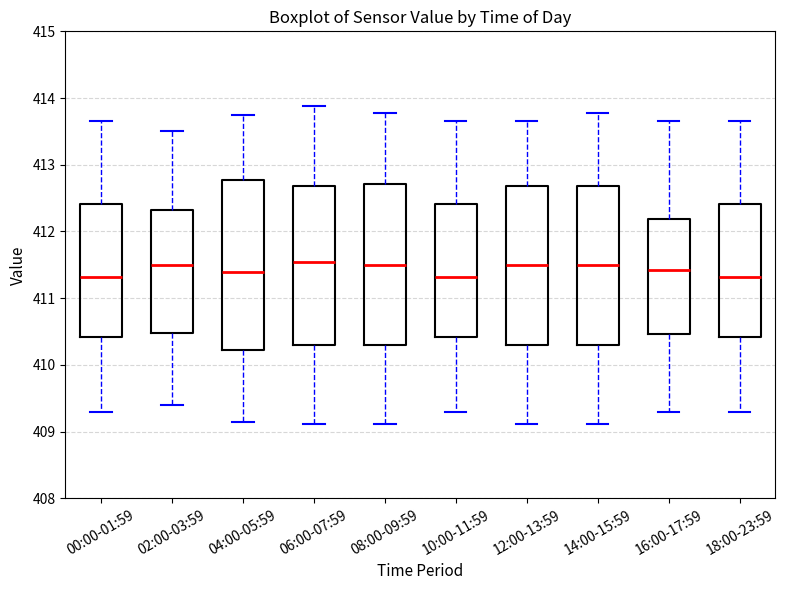

Reading left to right, read every box against the y-axis: the position of its median line, the range the box covers, and the ends of its whiskers. The values are not printed on the chart, so give them approximately, as read against the axis.

00:00-01:59: median 411.3, box 410.4 to 412.4, whiskers 409.3 to 413.7
02:00-03:59: median 411.5, box 410.5 to 412.3, whiskers 409.4 to 413.5
04:00-05:59: median 411.4, box 410.2 to 412.8, whiskers 409.2 to 413.8
06:00-07:59: median 411.6, box 410.3 to 412.7, whiskers 409.1 to 413.9
08:00-09:59: median 411.5, box 410.3 to 412.7, whiskers 409.1 to 413.8
10:00-11:59: median 411.3, box 410.4 to 412.4, whiskers 409.3 to 413.7
12:00-13:59: median 411.5, box 410.3 to 412.7, whiskers 409.1 to 413.7
14:00-15:59: median 411.5, box 410.3 to 412.7, whiskers 409.1 to 413.8
16:00-17:59: median 411.4, box 410.5 to 412.2, whiskers 409.3 to 413.7
18:00-23:59: median 411.3, box 410.4 to 412.4, whiskers 409.3 to 413.7